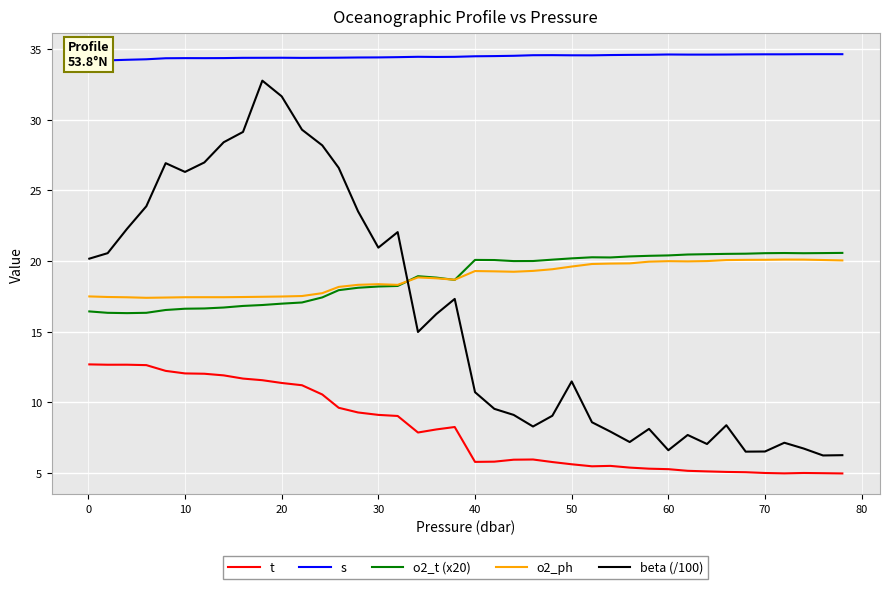

Is it true that o2_t (x20) equals 12.3 at 70?

False